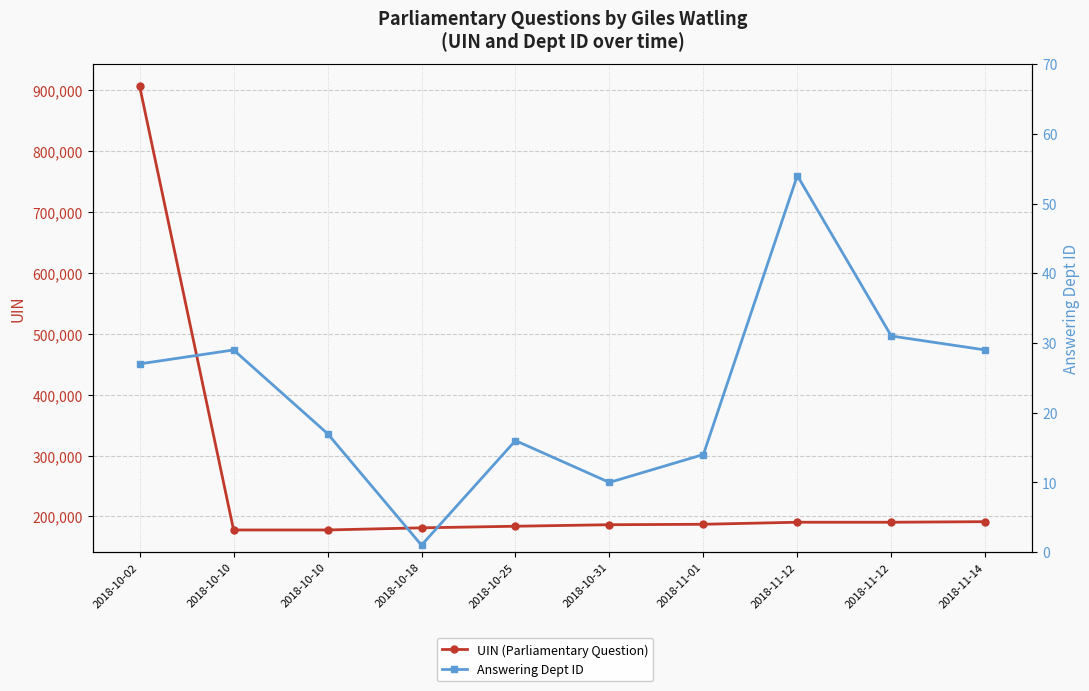

Which series has the largest range (max minus min)?

UIN (Parliamentary Question)